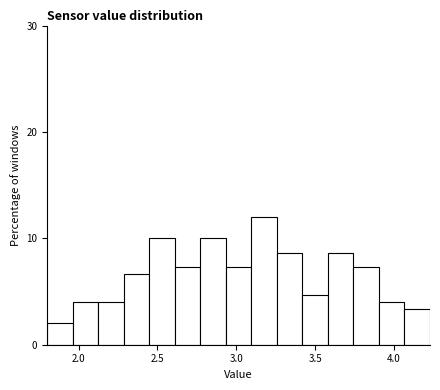

Read against the x-axis, roughly where is the centre of the tallest bar?

3.20